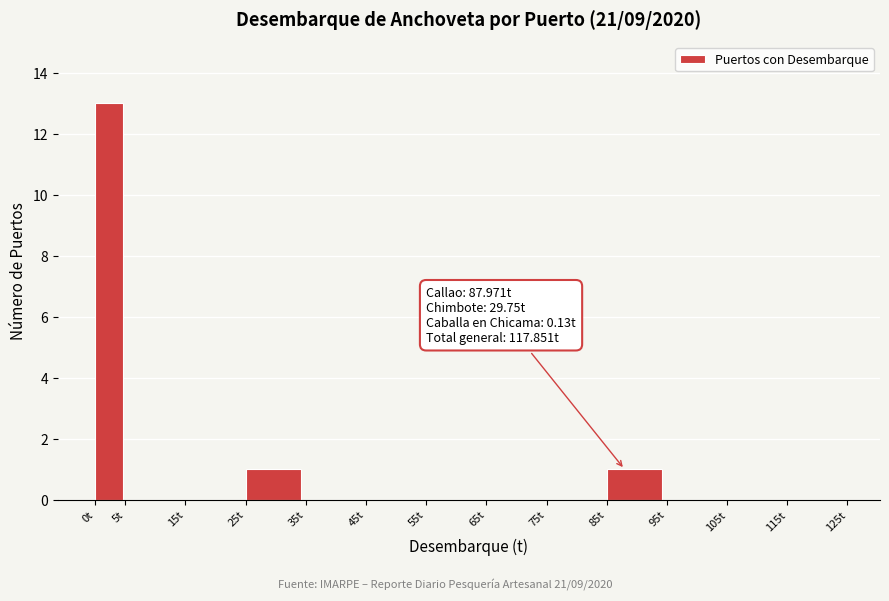

Which range on the x-axis has the tallest bar?

0 to 5